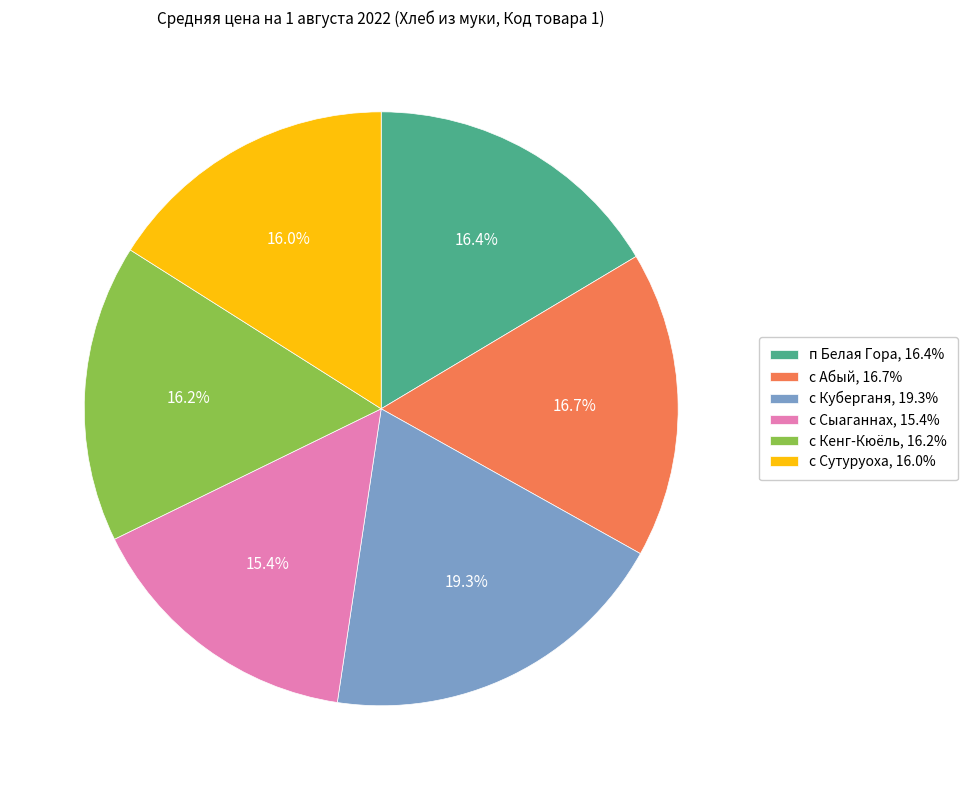

Is there a majority slice in this chart?

No